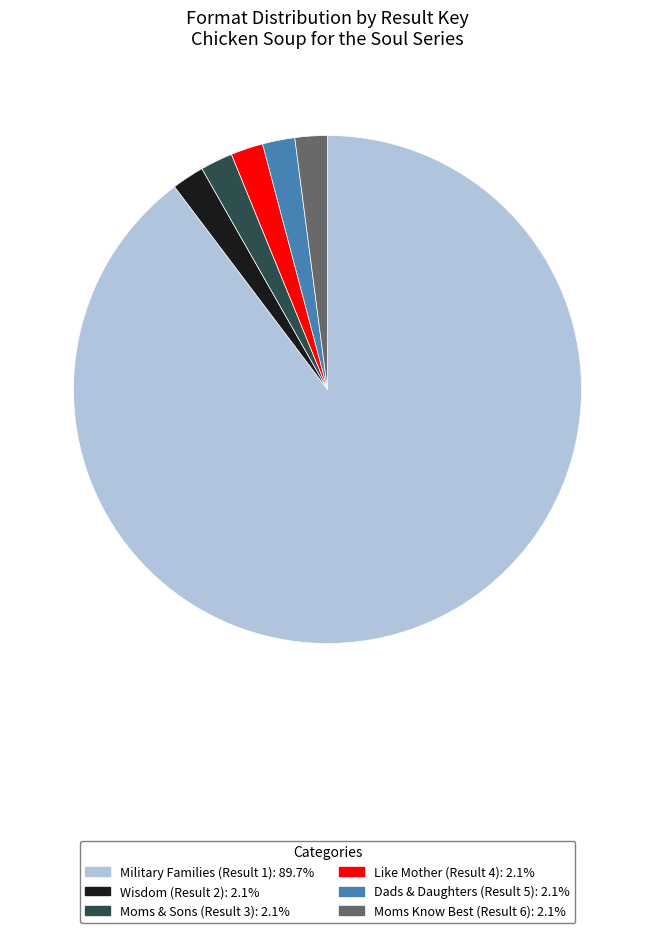

Approximately how many times larger is the value at Wisdom (Result 2) compared to Like Mother (Result 4)?

1.0